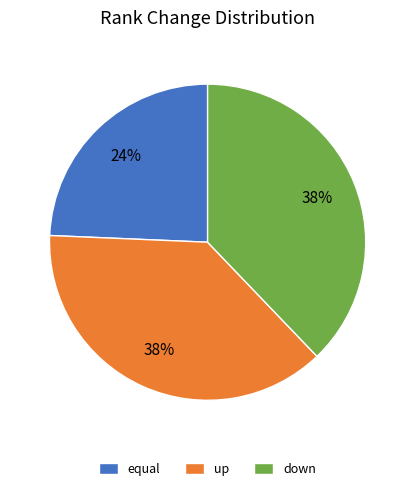

Combined, do down and equal account for over 50%?

Yes